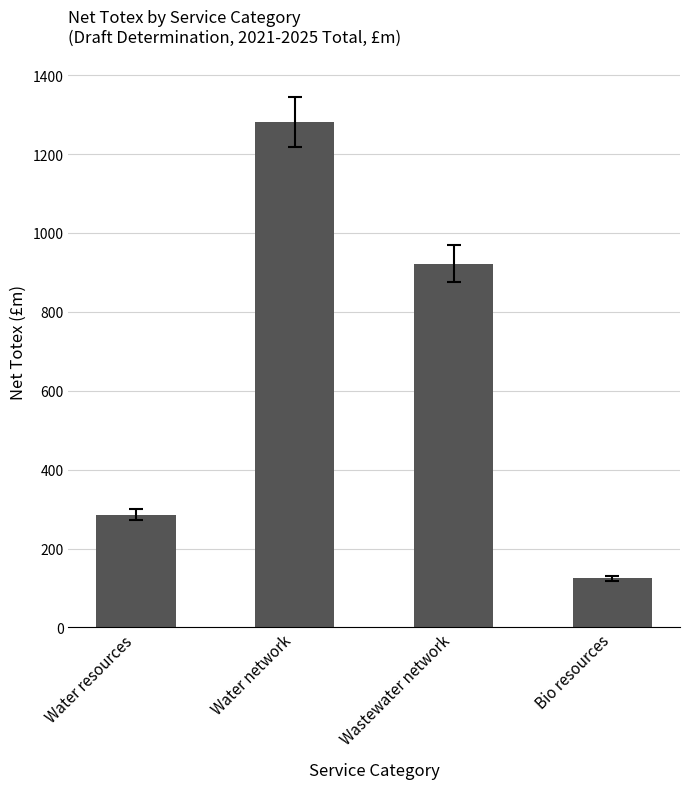

Rank the categories by value from highest to lowest.

Water network, Wastewater network, Water resources, Bio resources